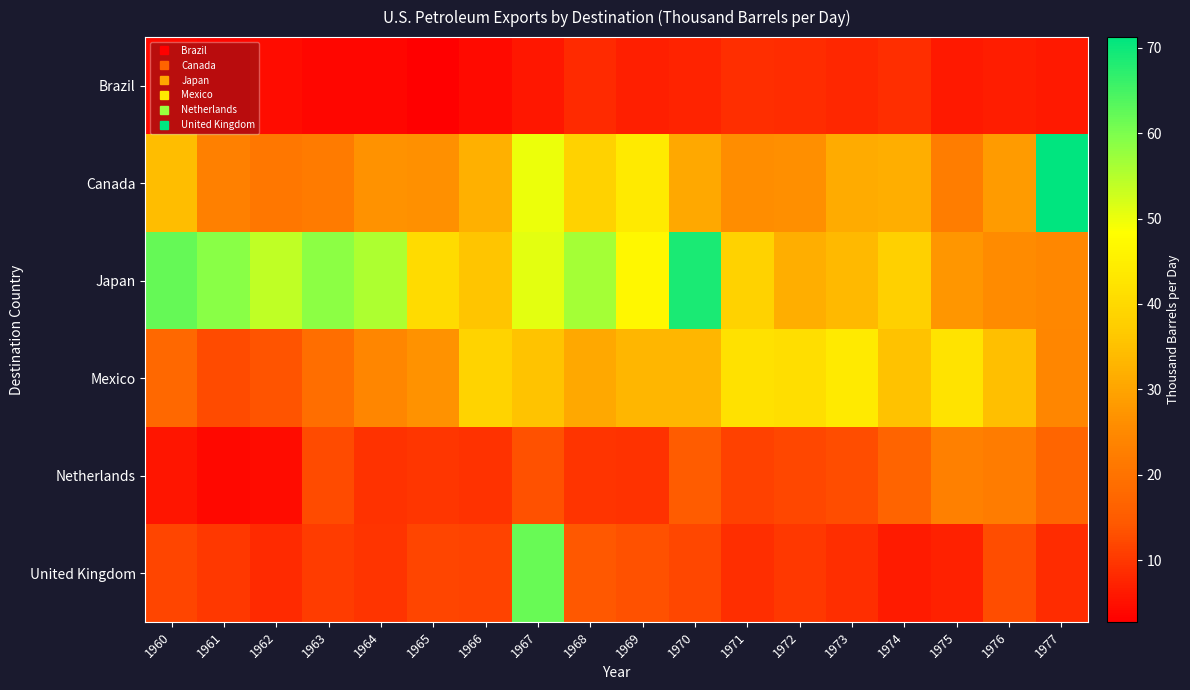

At how many categories does at least one series exceed 39?

15